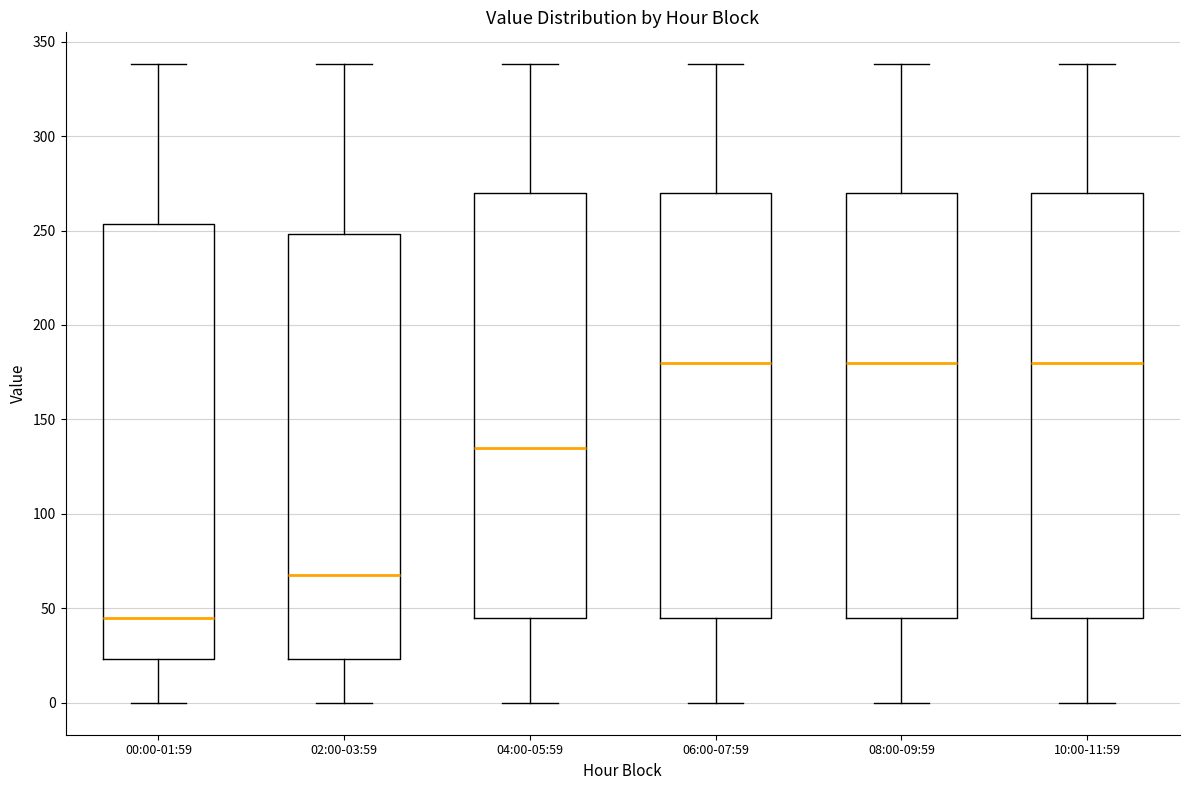

Which box is the tallest, from its lower edge to its upper edge?

00:00-01:59